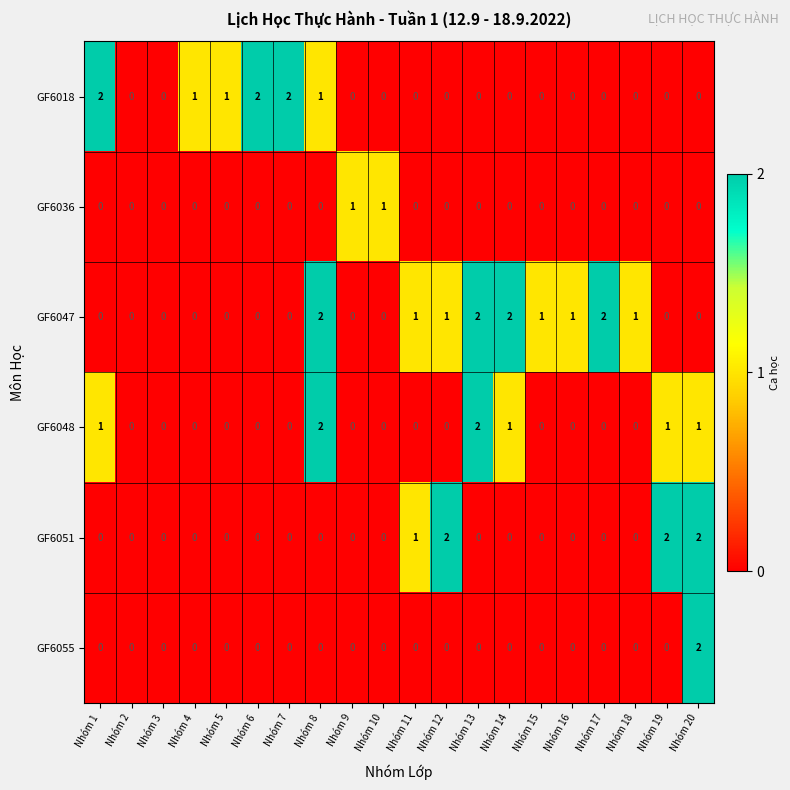

The GF6048 series shows 3 at Nhóm 8. True or false?

False